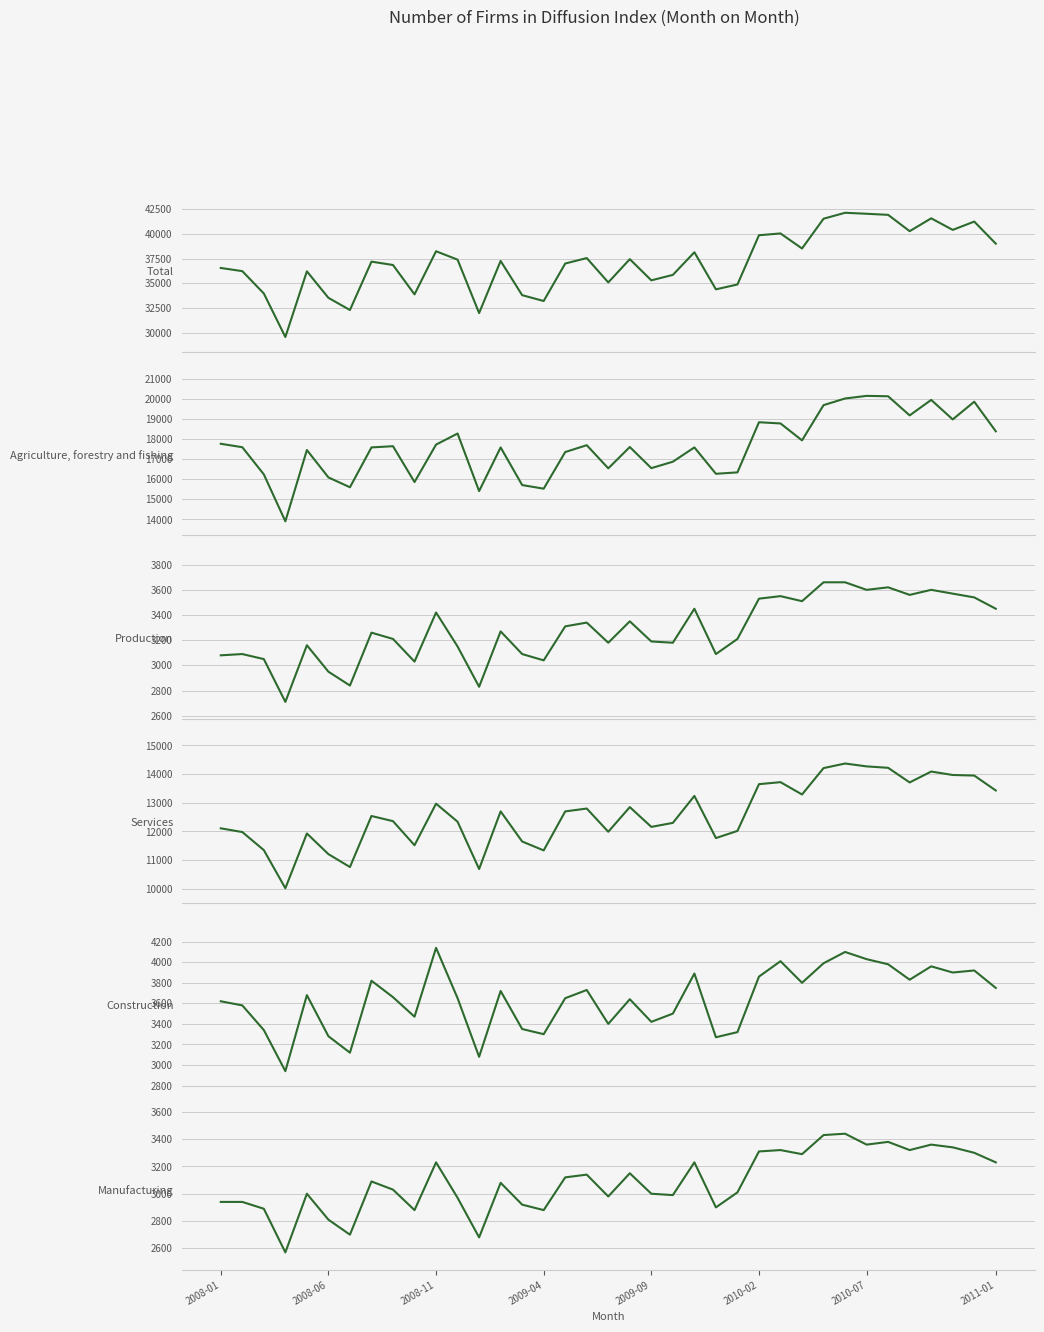

Which series has the widest spread of values?

Total